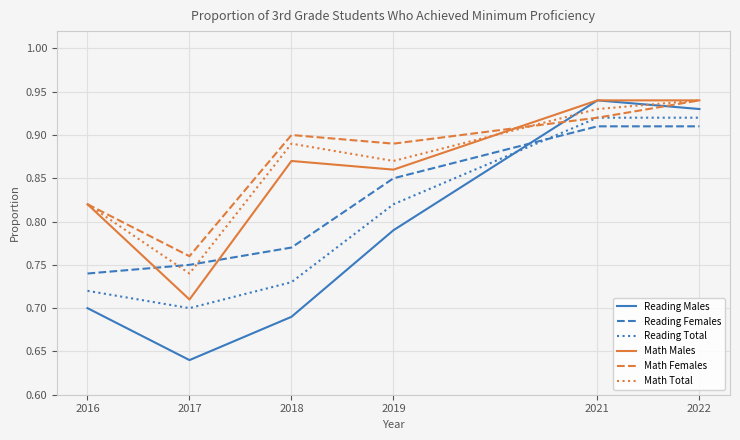

Is the value of Math Total at 2016 greater than the value of Reading Males at 2017?

Yes